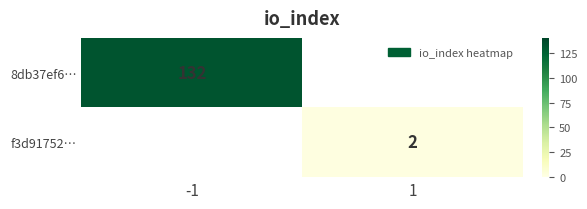

The value of f3d91752… at 1 is 2. True or false?

True